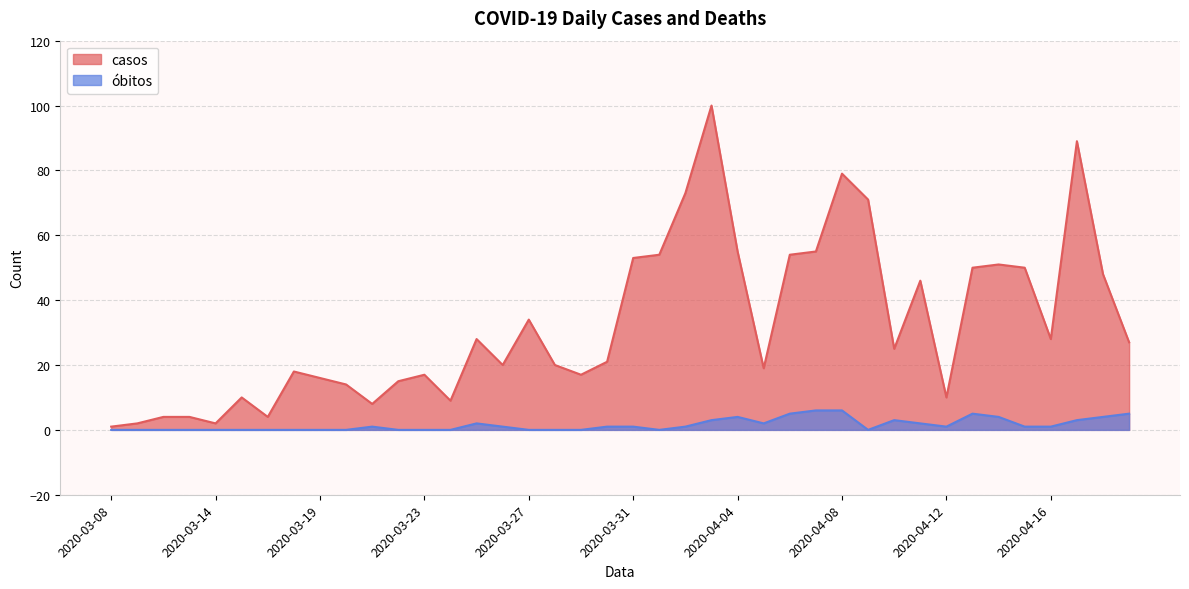

The obitos series shows 0 at 2020-03-27. True or false?

True